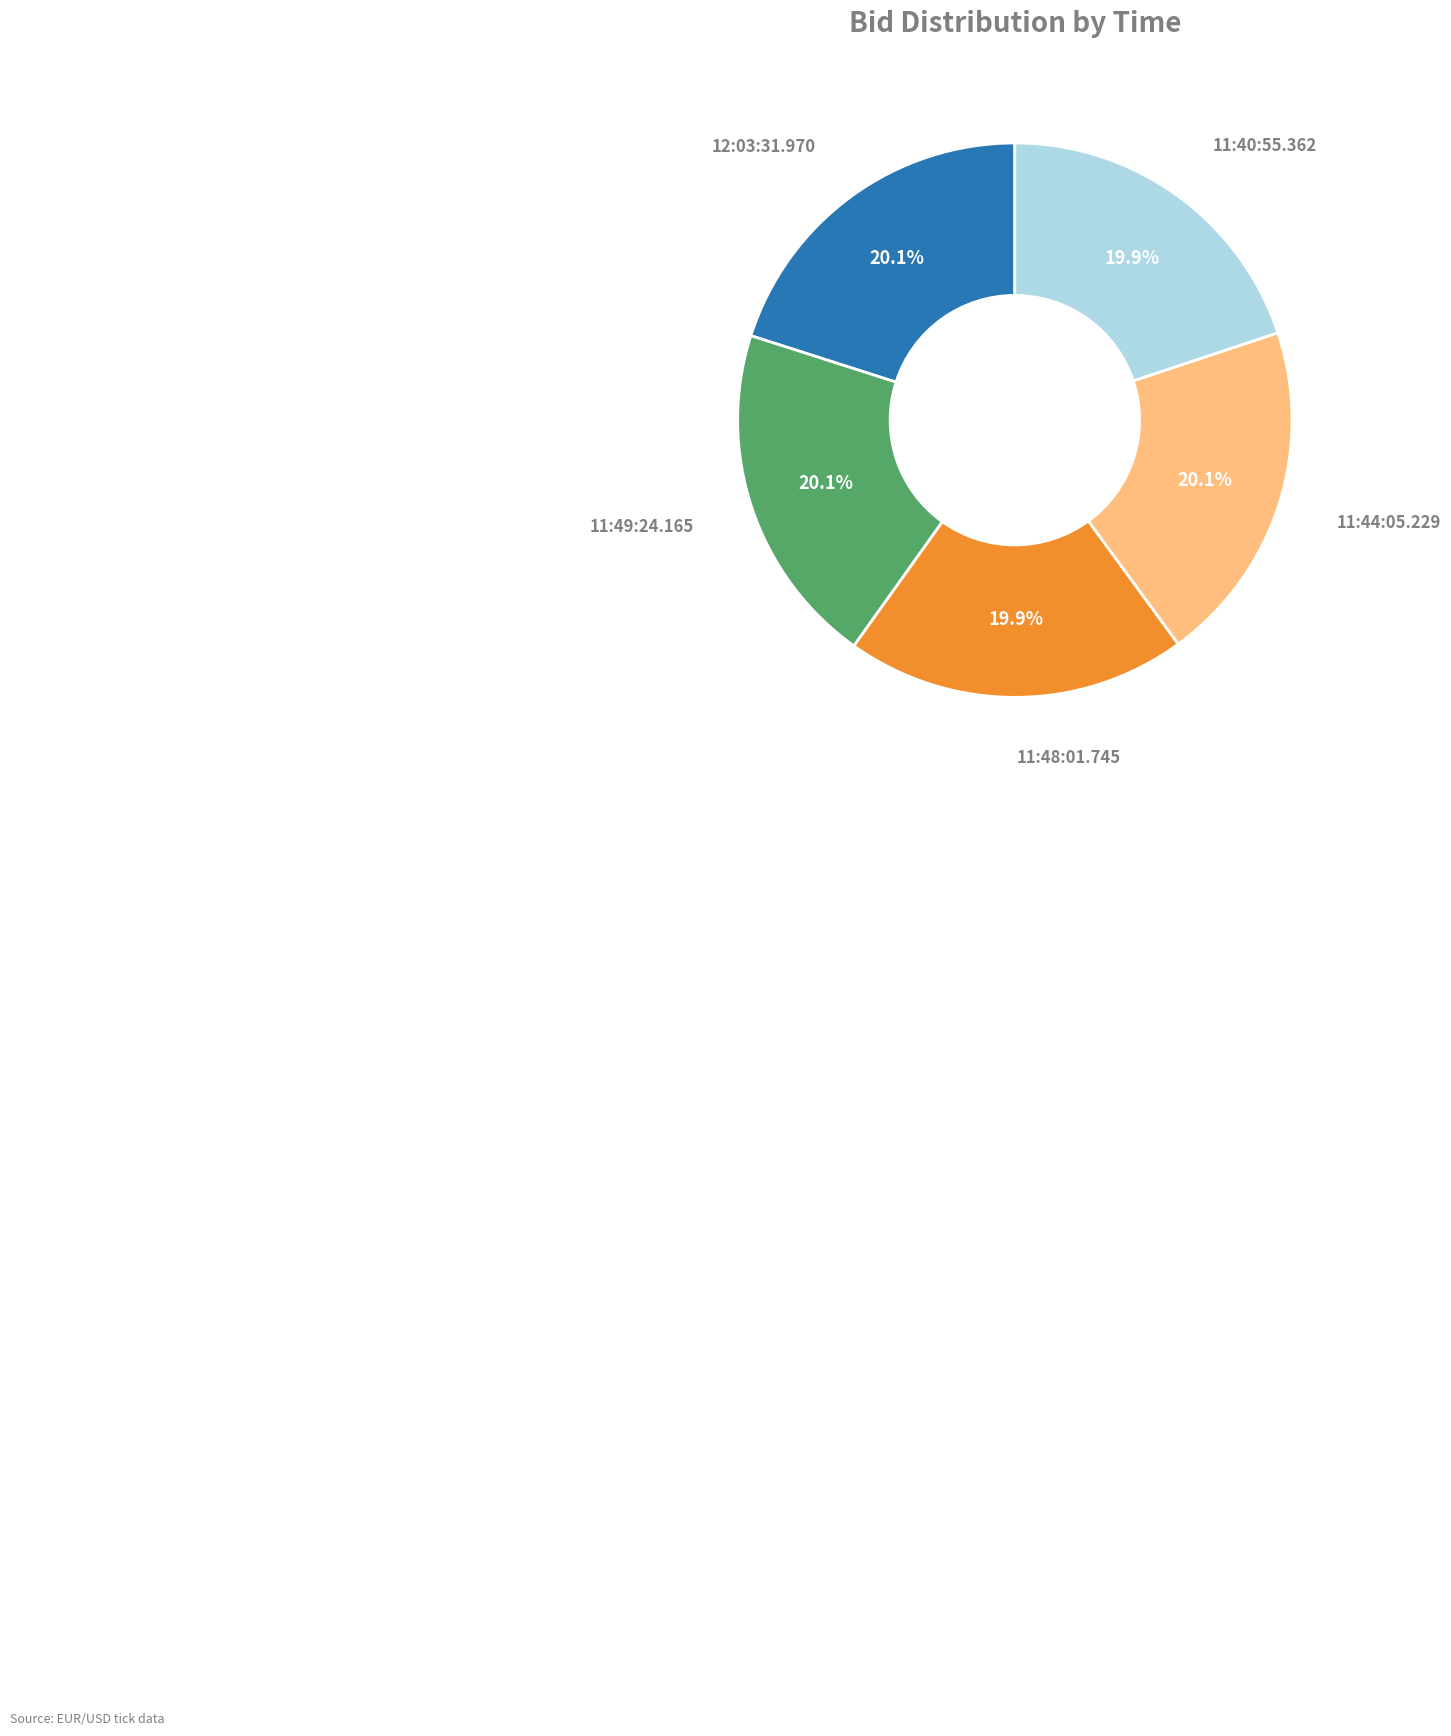

To the nearest percent, what is the average slice percentage?

20%